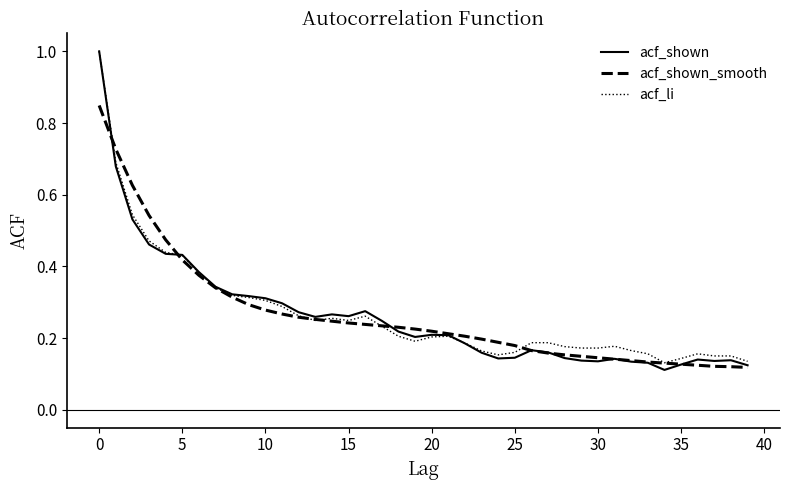

Which series has the widest spread of values?

acf_shown